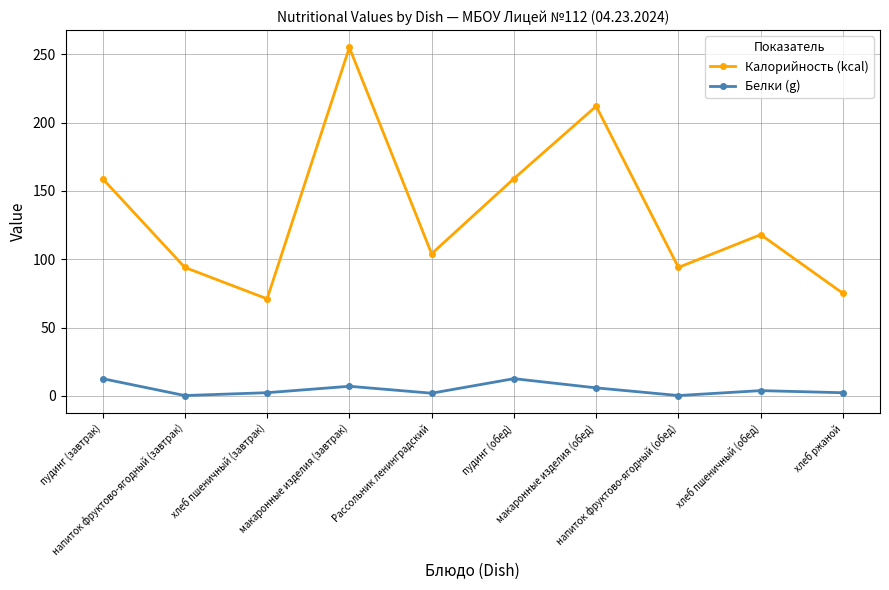

Which series has the largest total across all categories?

Калорийность (kcal)